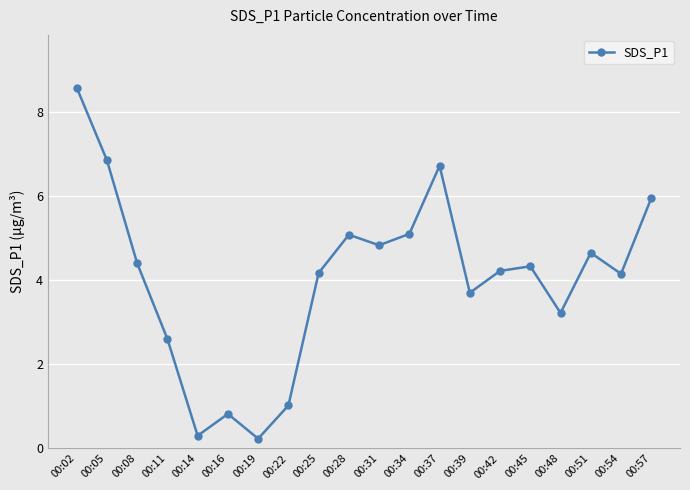

Where is the first local maximum?

00:16